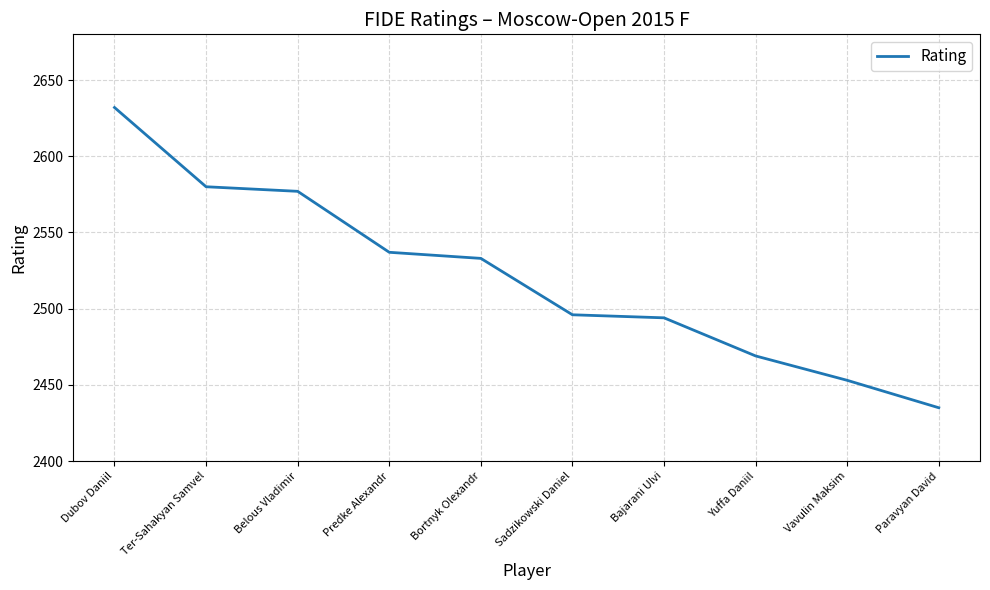

What is the difference between the maximum and minimum values?

197